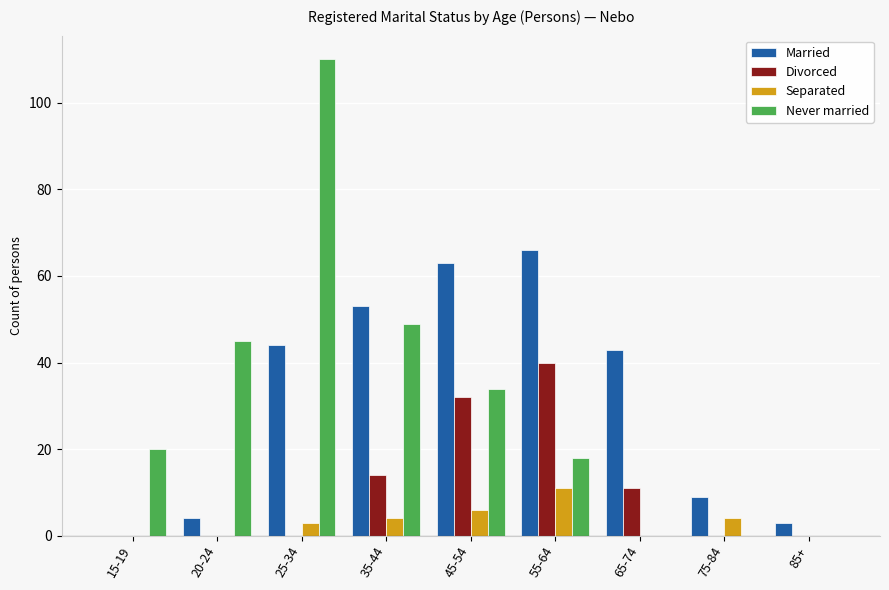

Reading right to left, transcribe all the data shown in this chart.

Married: 3	9	43	66	63	53	44	4	0
Divorced: 0	0	11	40	32	14	0	0	0
Separated: 0	4	0	11	6	4	3	0	0
Never married: 0	0	0	18	34	49	110	45	20